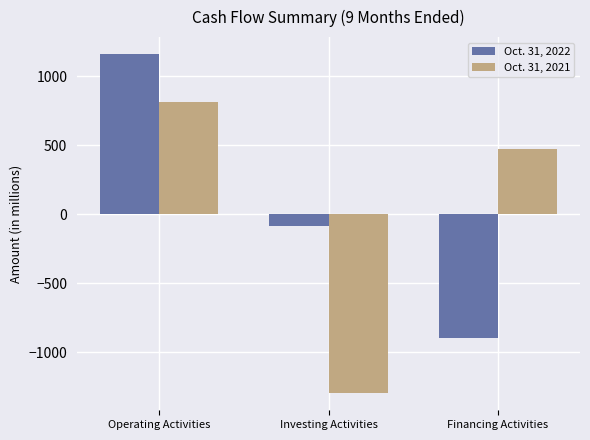

The value of Oct. 31, 2021 at Financing Activities is 660. True or false?

False